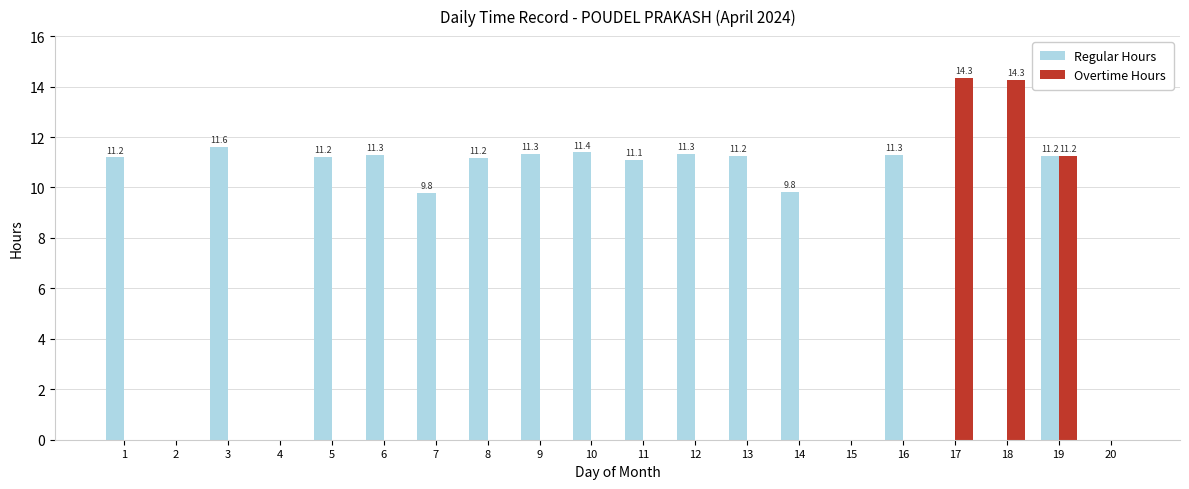

Where is Overtime Hours nearest to the value 7?

19